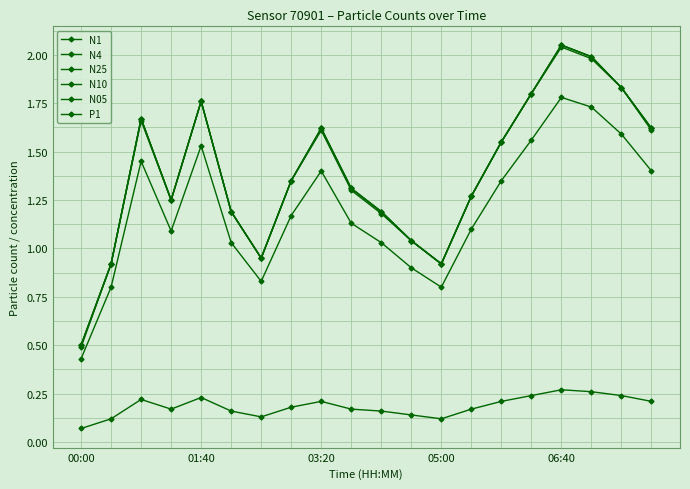

Is this an area chart (filled region under the line)?

No